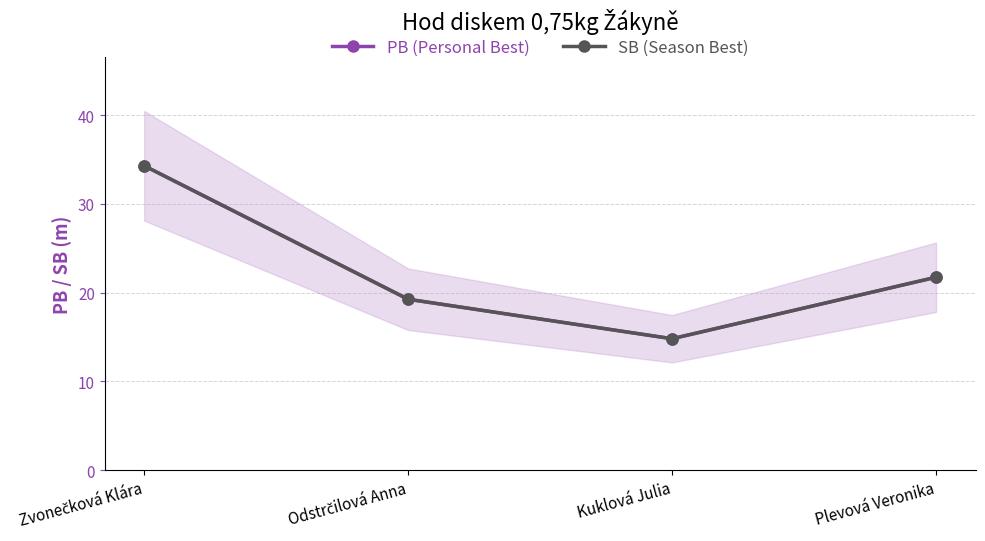

In PB (Personal Best), how many points are lower than both neighbors (excluding endpoints)?

1